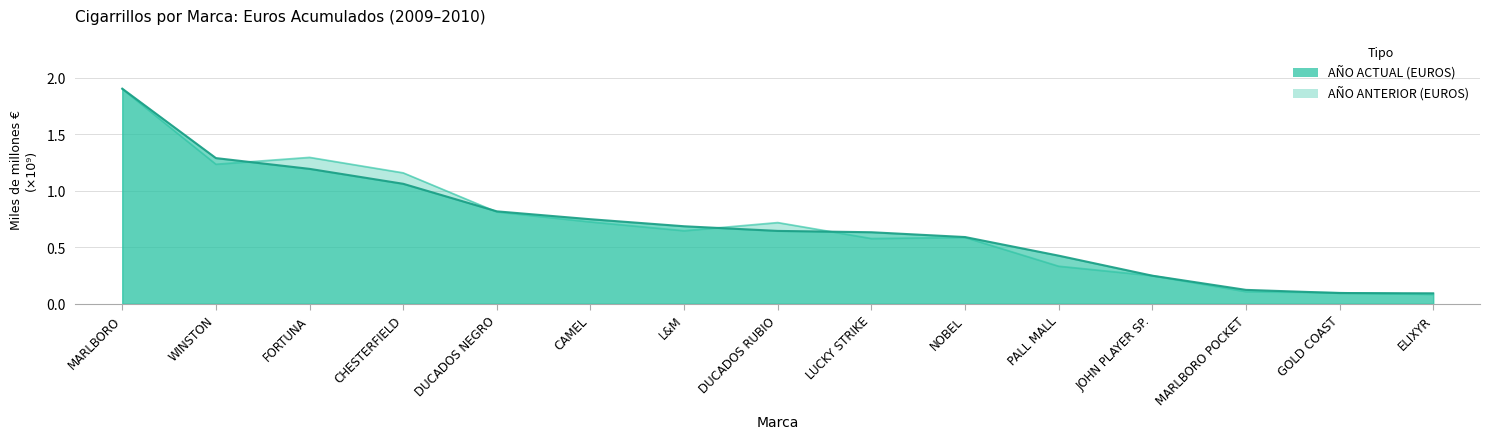

What is the label of the 6th point from the left?

CAMEL